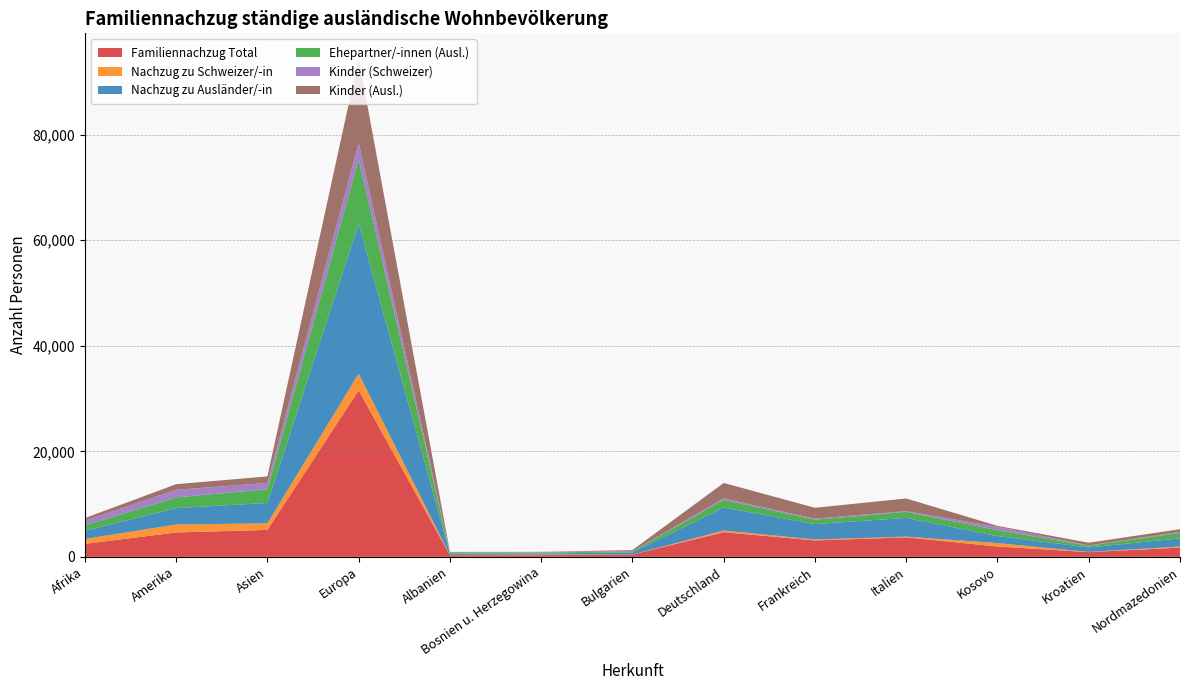

Reading left to right, extract all data points from this chart.

Familiennachzug Total: Afrika=2467	Amerika=4618	Asien=5107	Europa=31556	Albanien=314	Bosnien u. Herzegowina=318	Bulgarien=427	Deutschland=4674	Frankreich=3104	Italien=3691	Kosovo=1964	Kroatien=892	Nordmazedonien=1749
Nachzug zu Schweizer/-in: Afrika=931	Amerika=1506	Asien=1249	Europa=3157	Albanien=47	Bosnien u. Herzegowina=106	Bulgarien=9	Deutschland=316	Frankreich=184	Italien=143	Kosovo=642	Kroatien=42	Nordmazedonien=201
Nachzug zu Ausländer/-in: Afrika=1536	Amerika=3112	Asien=3858	Europa=28399	Albanien=267	Bosnien u. Herzegowina=212	Bulgarien=418	Deutschland=4358	Frankreich=2920	Italien=3548	Kosovo=1322	Kroatien=850	Nordmazedonien=1548
Ehepartner/-innen (Ausl.): Afrika=1037	Amerika=2027	Asien=2598	Europa=12259	Albanien=219	Bosnien u. Herzegowina=180	Bulgarien=183	Deutschland=1437	Frankreich=839	Italien=1147	Kosovo=1115	Kroatien=328	Nordmazedonien=1031
Kinder (Schweizer): Afrika=892	Amerika=1432	Asien=1197	Europa=3060	Albanien=46	Bosnien u. Herzegowina=103	Bulgarien=9	Deutschland=304	Frankreich=169	Italien=138	Kosovo=630	Kroatien=42	Nordmazedonien=200
Kinder (Ausl.): Afrika=487	Amerika=1076	Asien=1233	Europa=16057	Albanien=45	Bosnien u. Herzegowina=31	Bulgarien=234	Deutschland=2917	Frankreich=2081	Italien=2396	Kosovo=196	Kroatien=522	Nordmazedonien=512